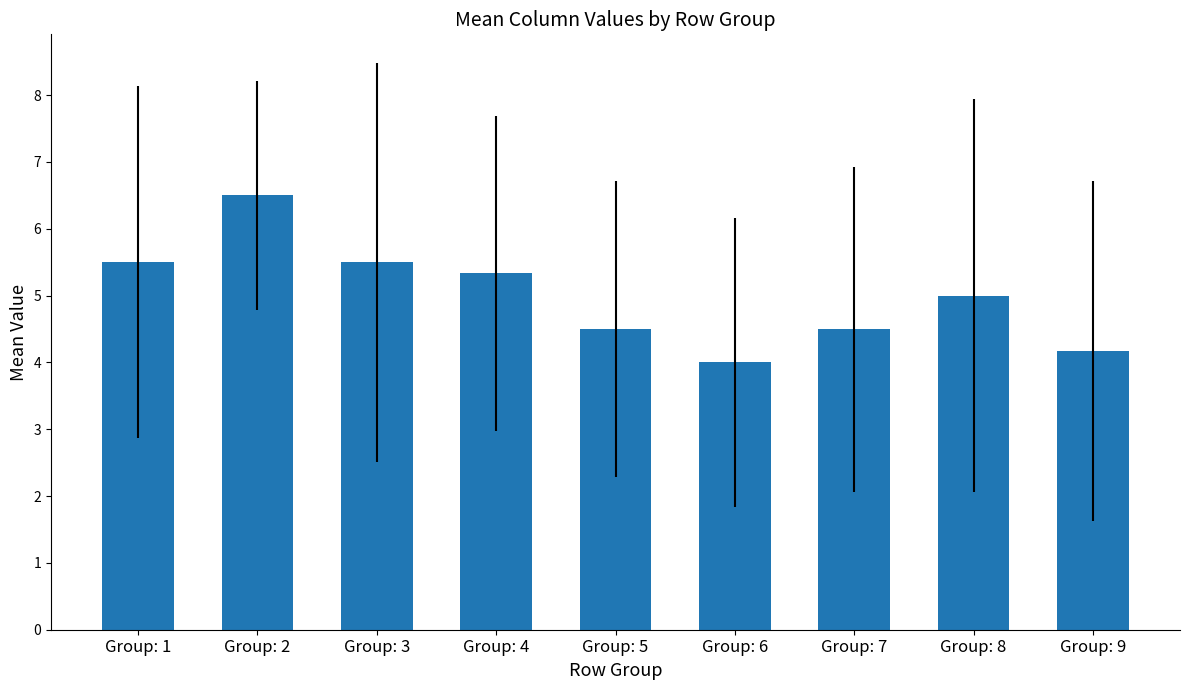

What is the difference between the maximum and minimum values?

2.5